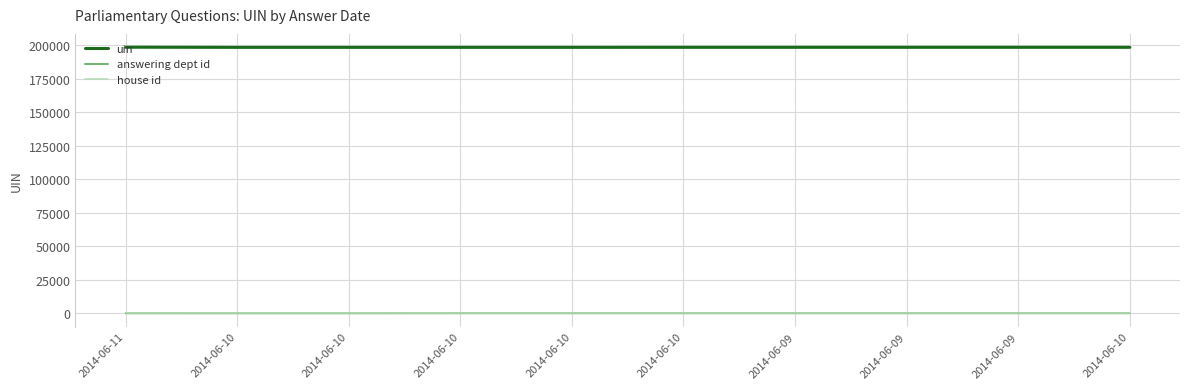

At 2014-06-09, list the series in order from smallest to largest.

house id, answering dept id, uin